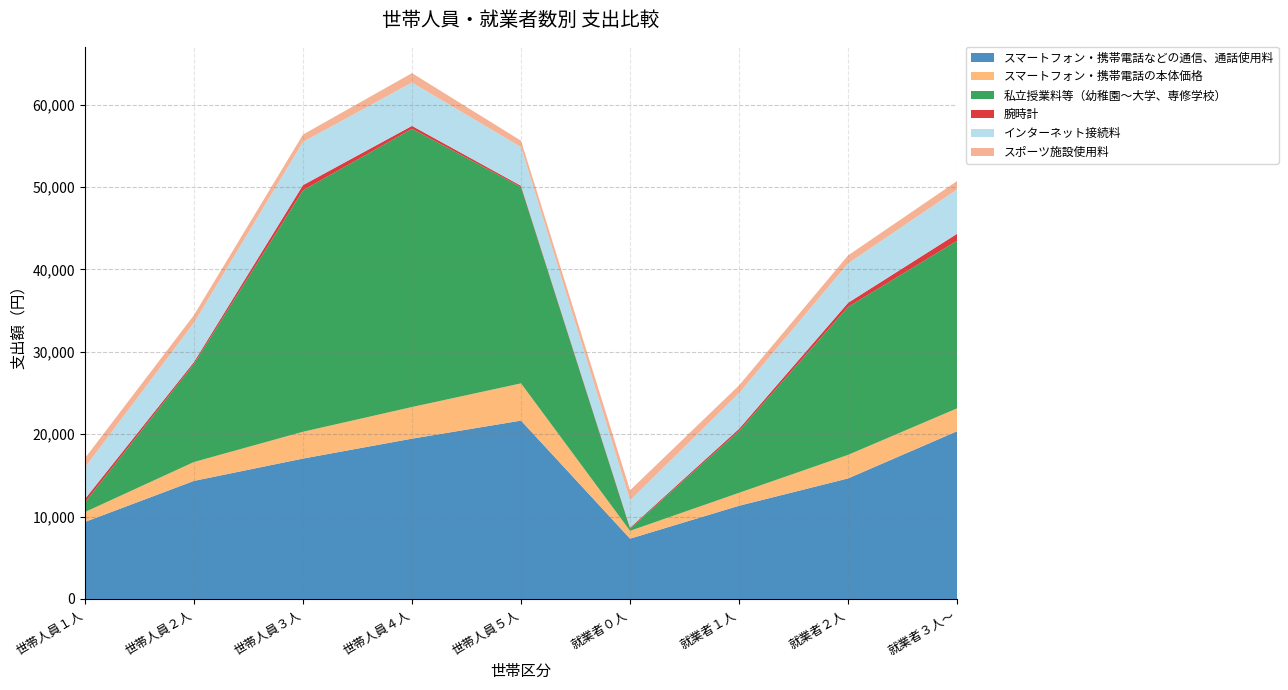

Reading left to right, what are all the values shown in this chart?

スマートフォン・携帯電話などの通信、通話使用料: 世帯人員１人=9345	世帯人員２人=14331	世帯人員３人=17041	世帯人員４人=19459	世帯人員５人=21650	就業者０人=7320	就業者１人=11316	就業者２人=14634	就業者３人～=20369
スマートフォン・携帯電話の本体価格: 世帯人員１人=1199	世帯人員２人=2291	世帯人員３人=3253	世帯人員４人=3838	世帯人員５人=4519	就業者０人=949	就業者１人=1570	就業者２人=2859	就業者３人～=2773
私立授業料等（幼稚園～大学、専修学校）: 世帯人員１人=1159	世帯人員２人=11901	世帯人員３人=29304	世帯人員４人=33772	世帯人員５人=23829	就業者０人=272	就業者１人=7507	就業者２人=17964	就業者３人～=20345
腕時計: 世帯人員１人=429	世帯人員２人=240	世帯人員３人=636	世帯人員４人=359	世帯人員５人=157	就業者０人=120	就業者１人=270	就業者２人=501	就業者３人～=850
インターネット接続料: 世帯人員１人=3829	世帯人員２人=4747	世帯人員３人=5239	世帯人員４人=5257	世帯人員５人=4700	就業者０人=3304	就業者１人=4317	就業者２人=4780	就業者３人～=5373
スポーツ施設使用料: 世帯人員１人=1119	世帯人員２人=941	世帯人員３人=897	世帯人員４人=1144	世帯人員５人=767	就業者０人=1231	就業者１人=956	就業者２人=972	就業者３人～=1030